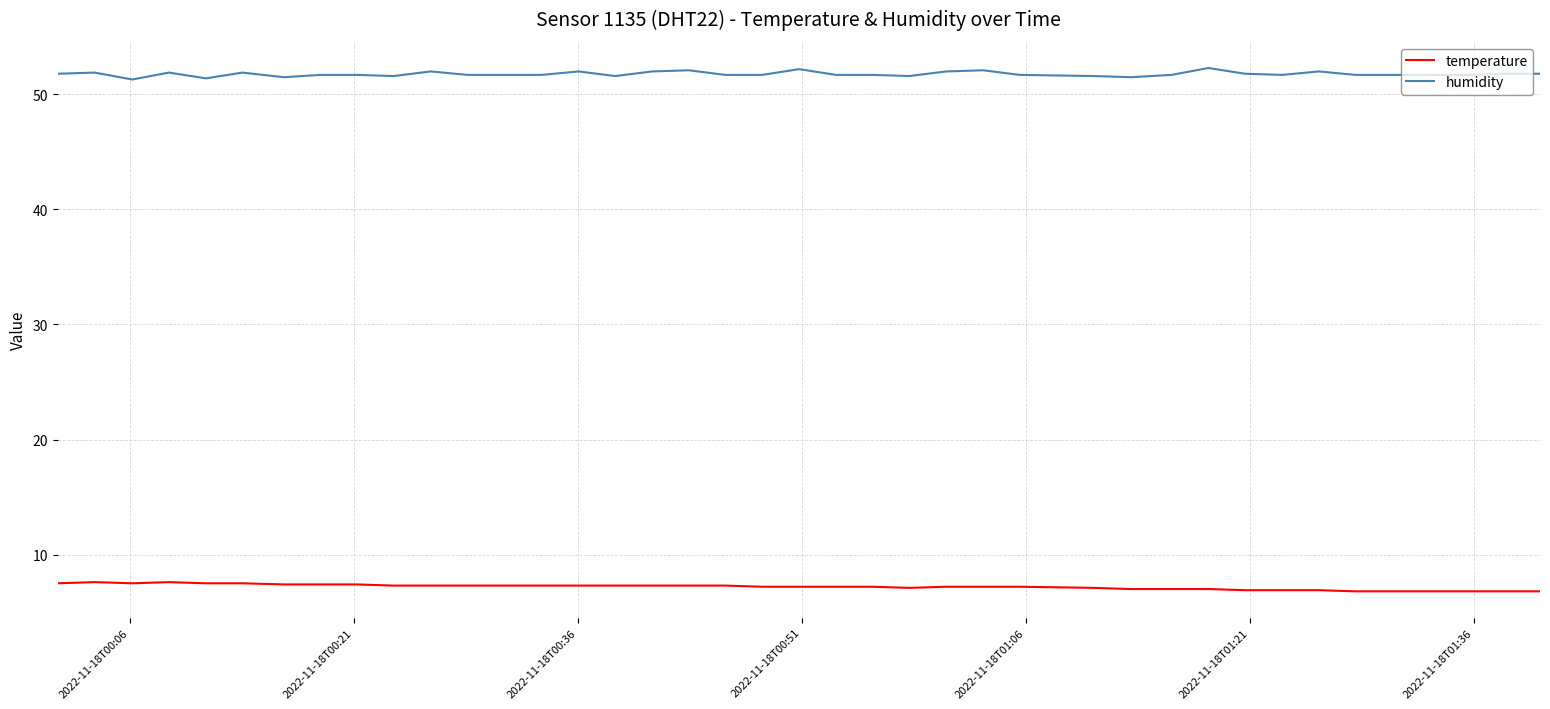

Which series has the largest total across all categories?

humidity